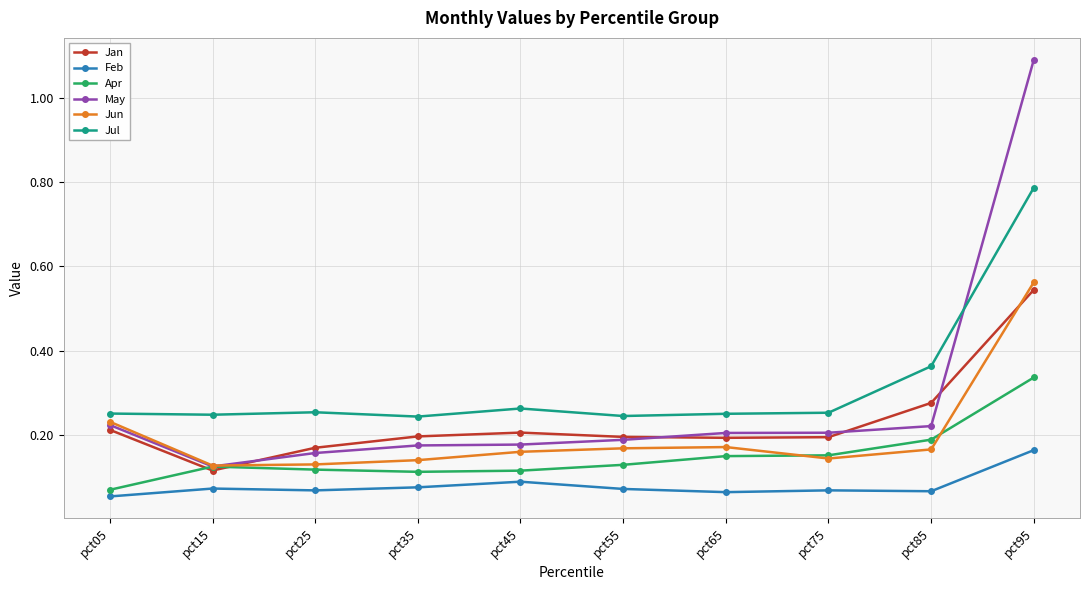

What is the approximate value of May at pct95?

1.1